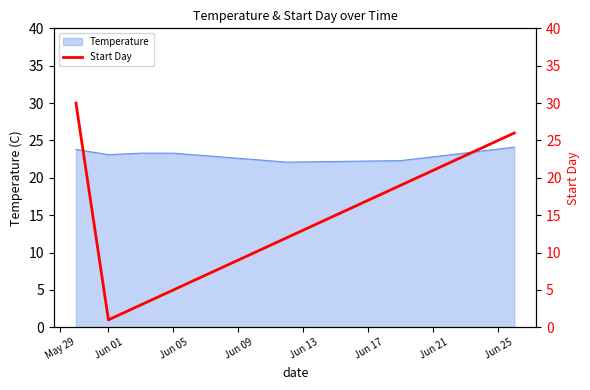

True or false: Temperature has a value of 23.3 at Jun 05.

True